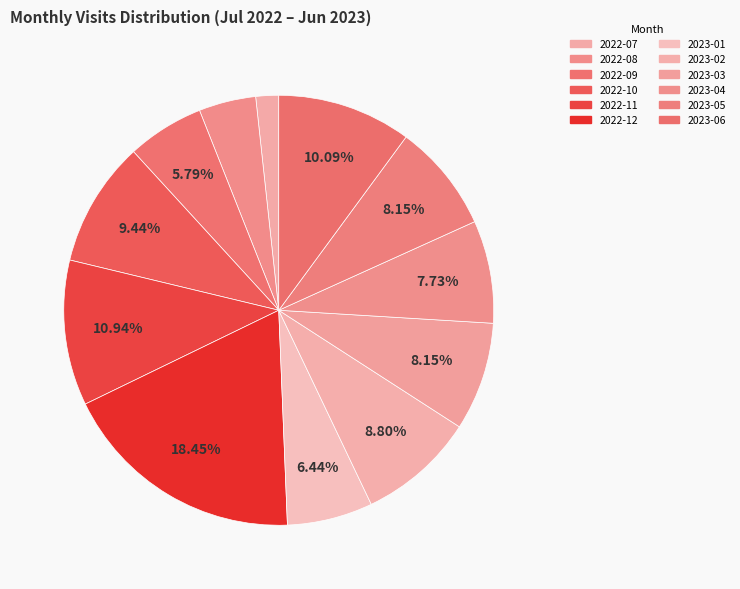

Count the number of slices in the pie.

12